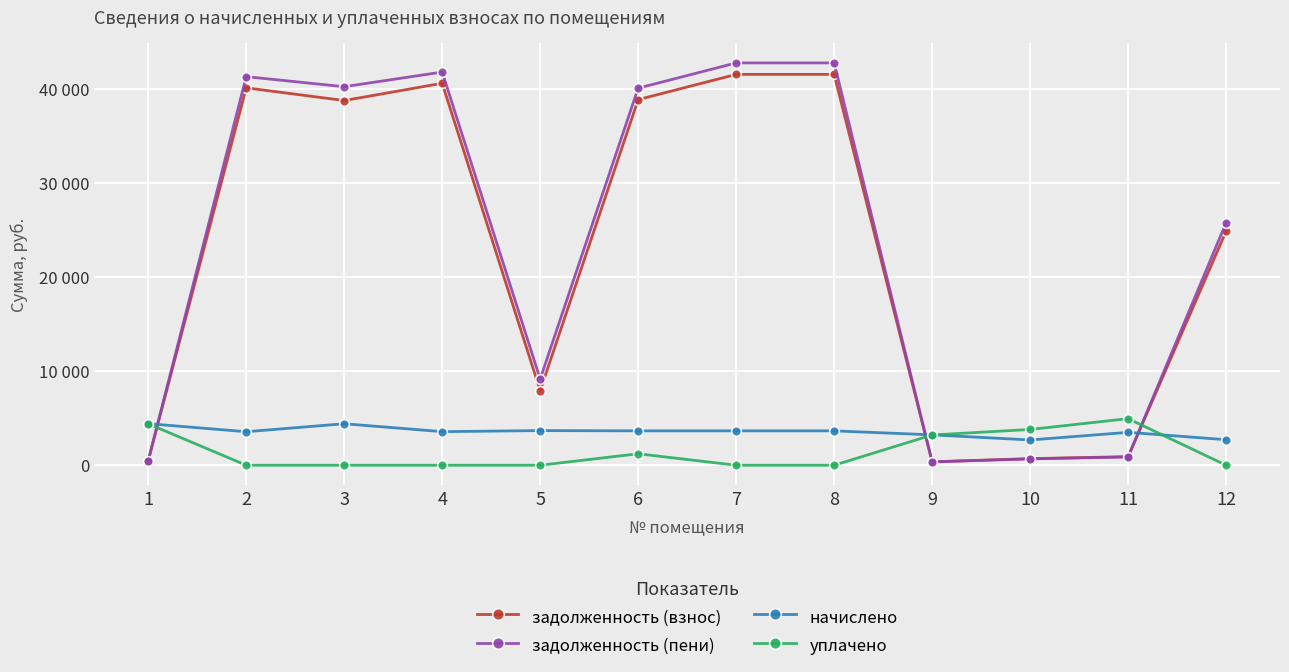

True or false: задолженность (пени) has more than 2 interior local peaks.

False